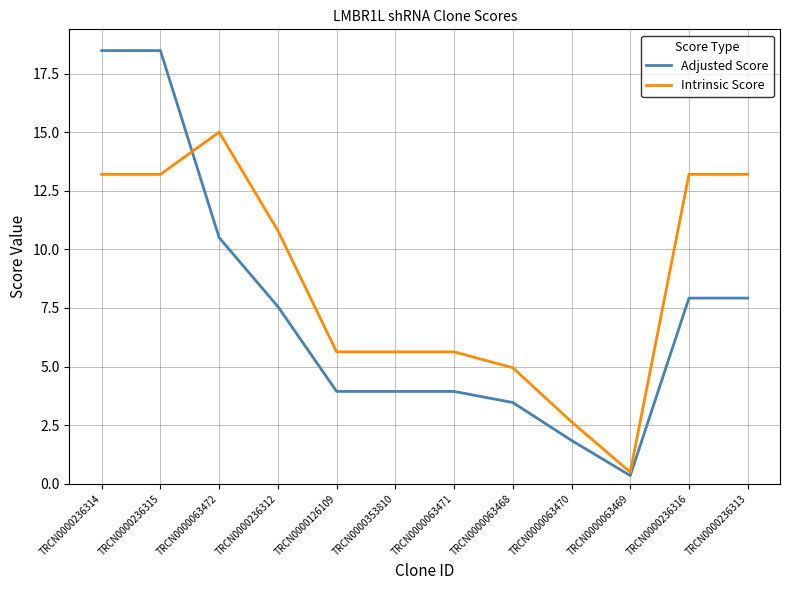

What is the highest value of the Adjusted Score series?

18.5